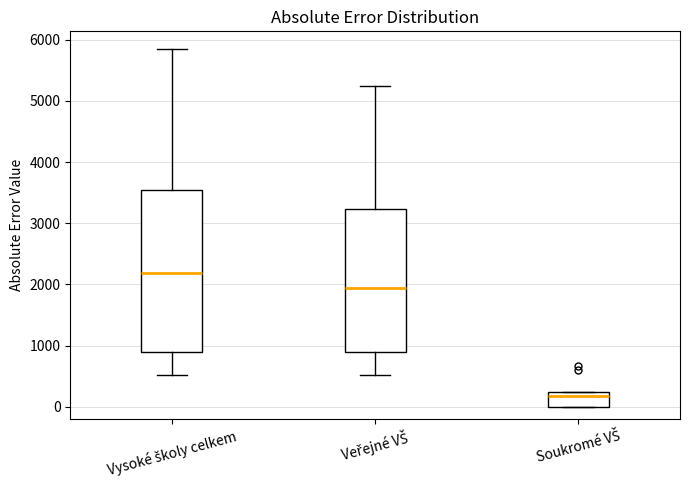

Reading left to right, transcribe this box plot: for each box, give where its median line is, the range the box spans, and where its two whiskers end, as read against the y-axis. The values are not printed on the chart, so give them approximately, as read against the axis.

Vysoké školy celkem: median 2200, box 900 to 3500, whiskers 500 to 5800
Veřejné VŠ: median 1900, box 900 to 3200, whiskers 500 to 5200
Soukromé VŠ: median 200 (just below the box's upper edge), box 0 to 200, whiskers 0 to 200